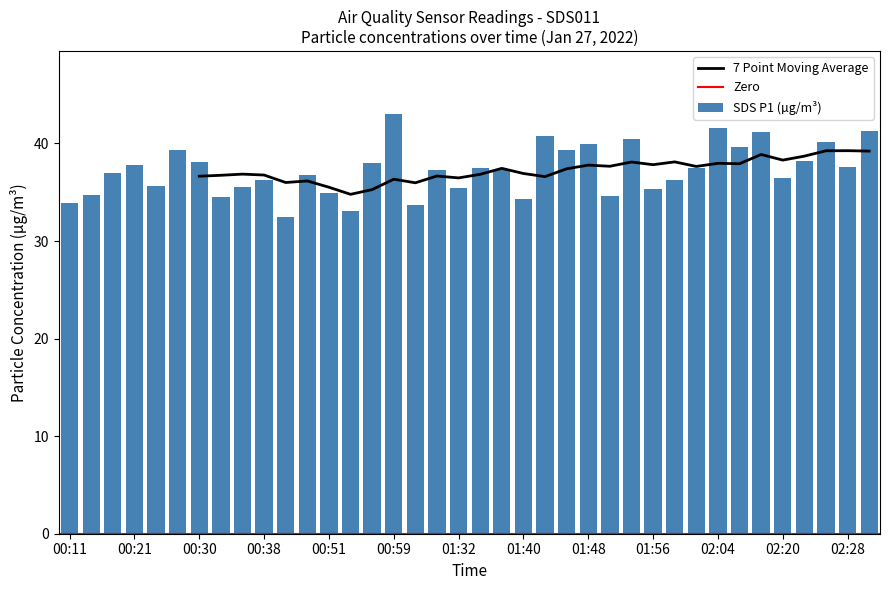

What is the greatest value displayed?

43.0